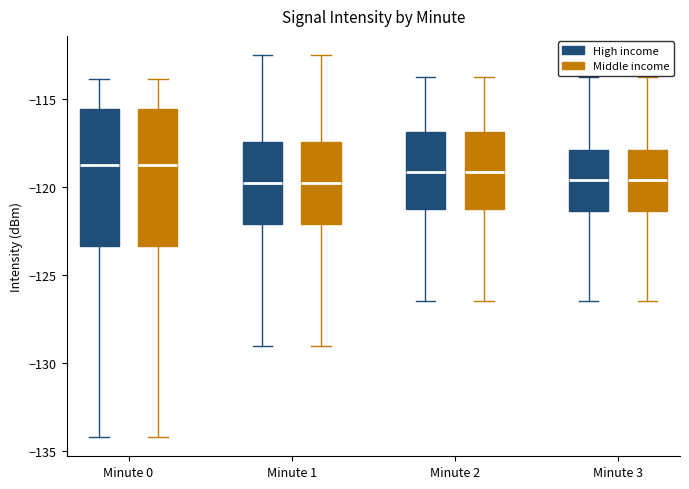

Reading left to right, read every box against the y-axis: the position of its median line, the range the box covers, and the ends of its whiskers. The values are not printed on the chart, so give them approximately, as read against the axis.

Minute 0 (High income): median -118.5, box -123.5 to -115.5, whiskers -134.0 to -114.0
Minute 0 (Middle income): median -118.5, box -123.5 to -115.5, whiskers -134.0 to -114.0
Minute 1 (High income): median -120.0, box -122.0 to -117.5, whiskers -129.0 to -112.5
Minute 1 (Middle income): median -120.0, box -122.0 to -117.5, whiskers -129.0 to -112.5
Minute 2 (High income): median -119.0, box -121.0 to -117.0, whiskers -126.5 to -114.0
Minute 2 (Middle income): median -119.0, box -121.0 to -117.0, whiskers -126.5 to -114.0
Minute 3 (High income): median -119.5, box -121.5 to -118.0, whiskers -126.5 to -114.0
Minute 3 (Middle income): median -119.5, box -121.5 to -118.0, whiskers -126.5 to -114.0